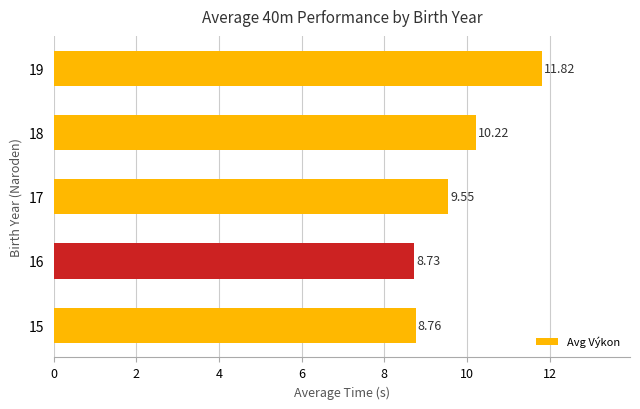

List the labels in order of value, smallest first.

16, 15, 17, 18, 19